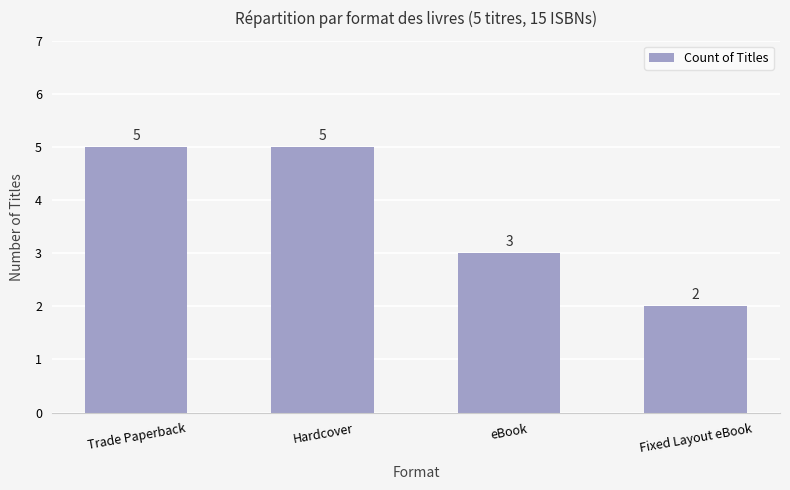

Reading right to left, what are all the values shown in this chart?

Fixed Layout eBook=2	eBook=3	Hardcover=5	Trade Paperback=5